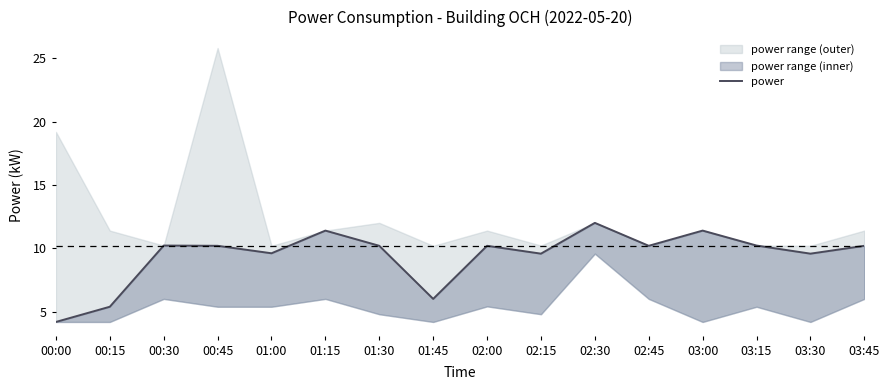

Where is the first local maximum?

00:30